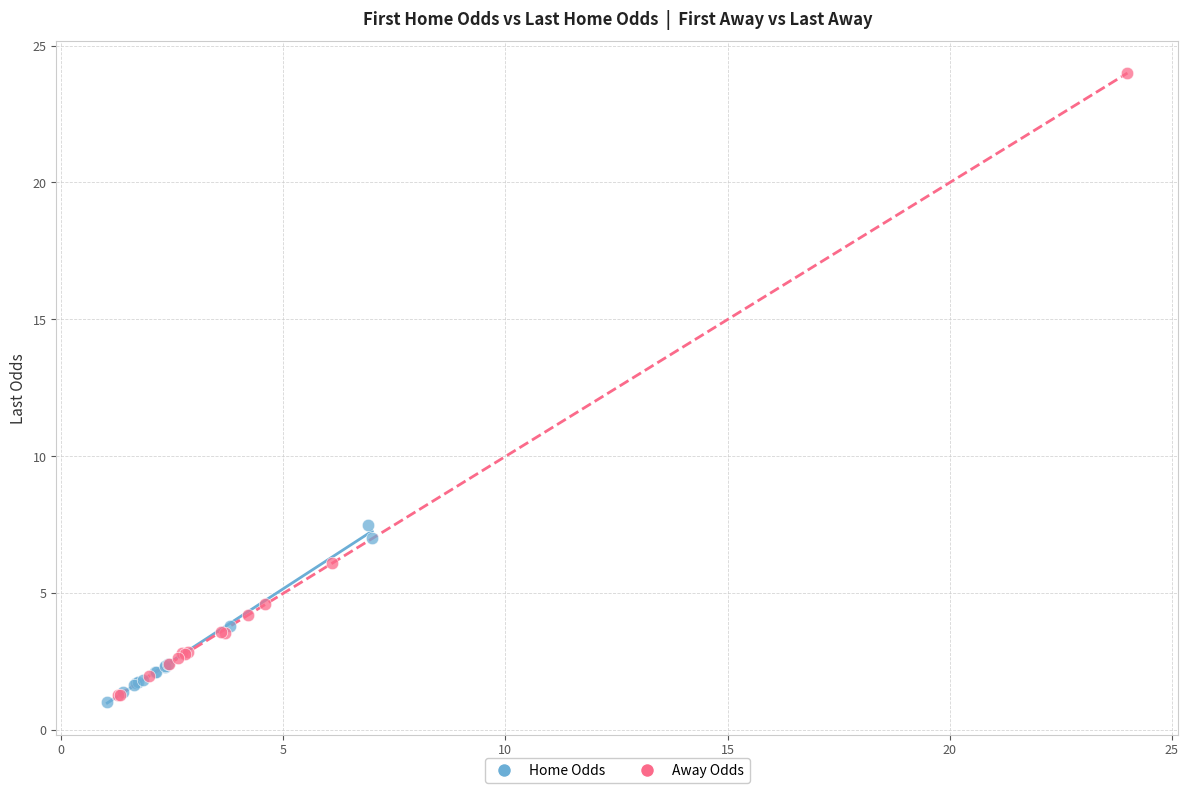

Which series reaches the minimum Y coordinate?

Home Odds